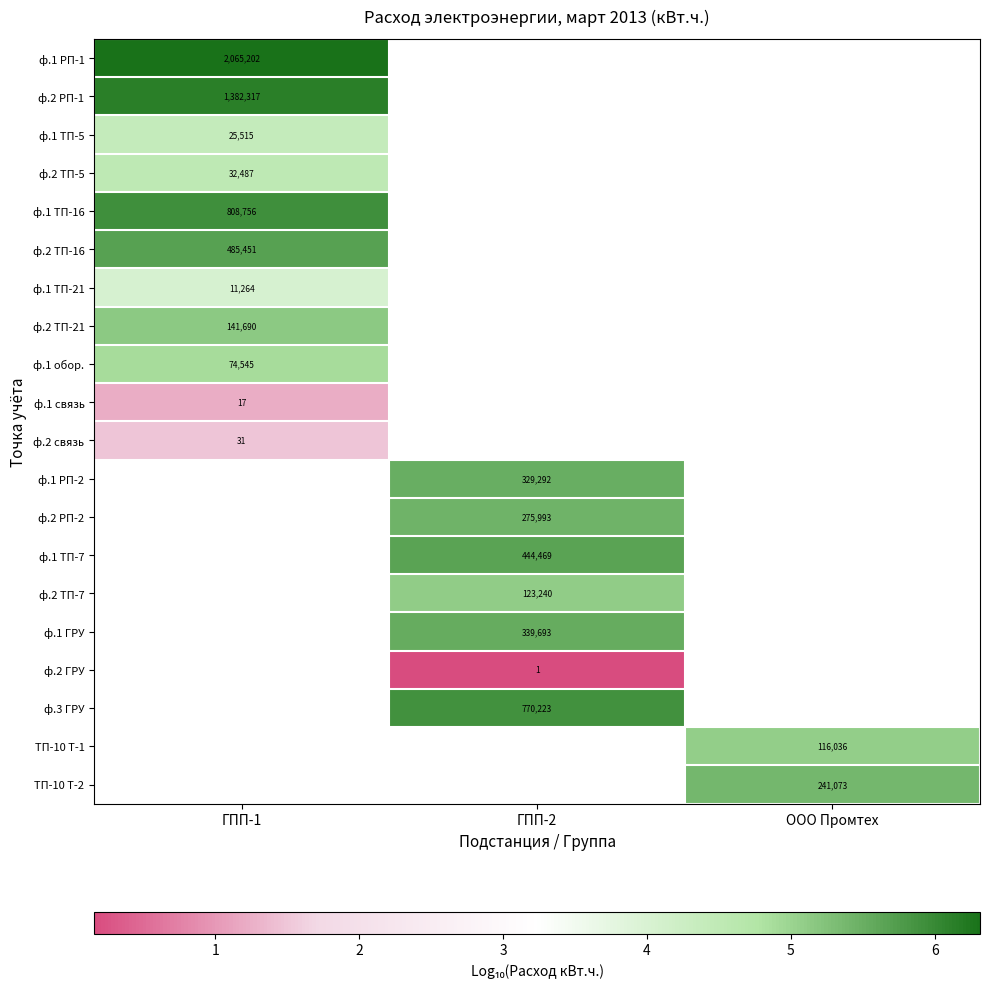

Is the value of ф.1 обор. at ГПП-1 greater than the value of ф.2 ТП-5 at ГПП-1?

Yes